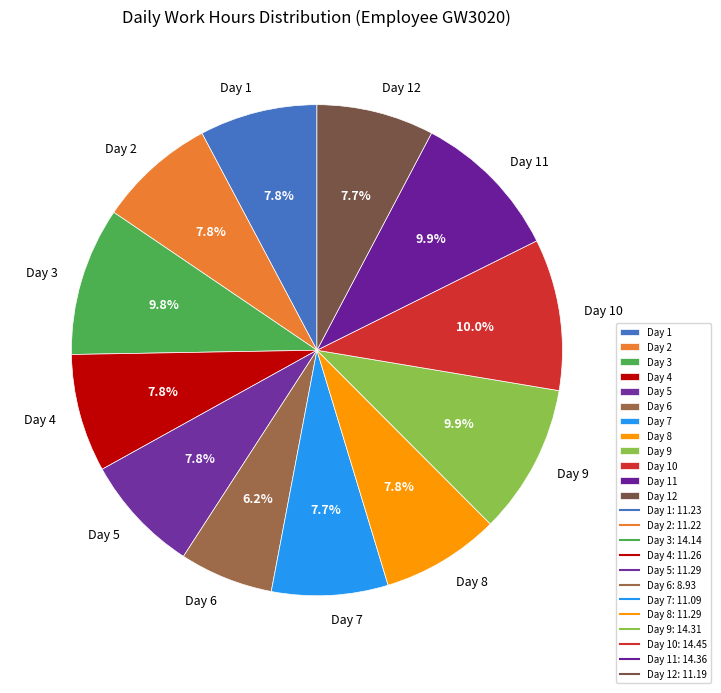

To the nearest percent, what percentage of the pie is Day 8?

8%